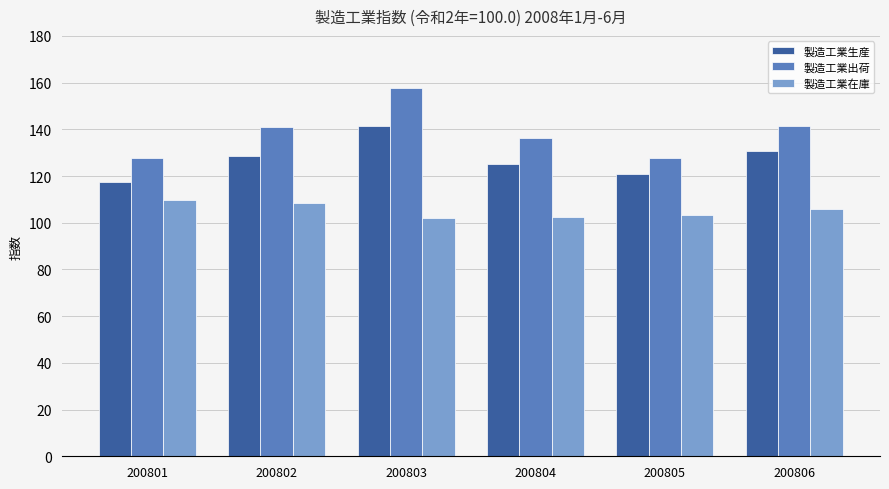

What is the approximate value of 製造工業出荷 at 200803?

157.8